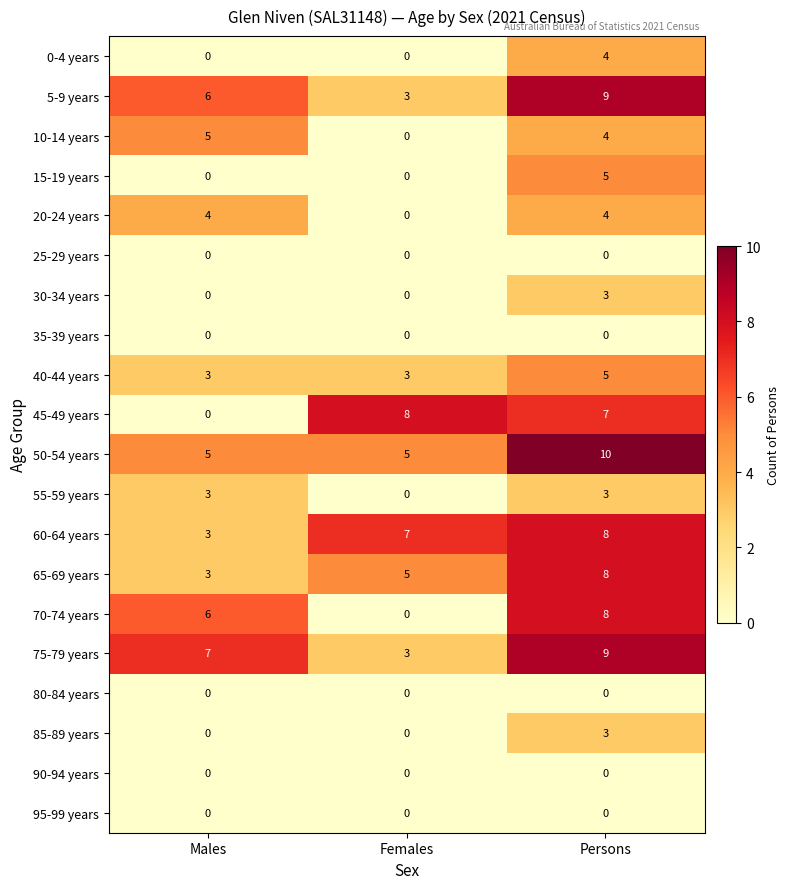

Is it true that 60-64 years equals 11 at Females?

False